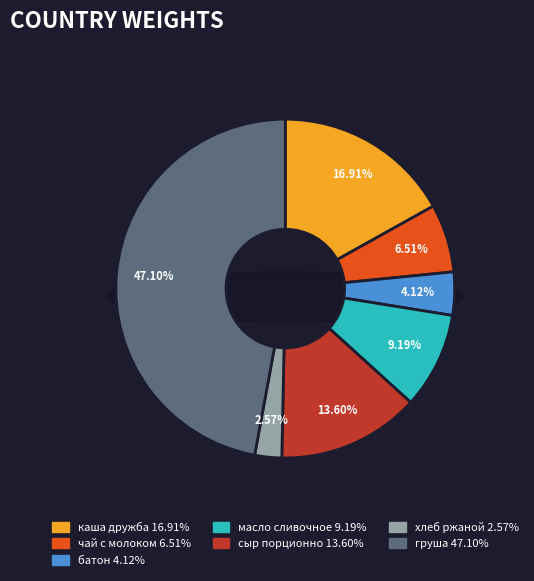

Is there any slice that represents more than half of the pie?

No